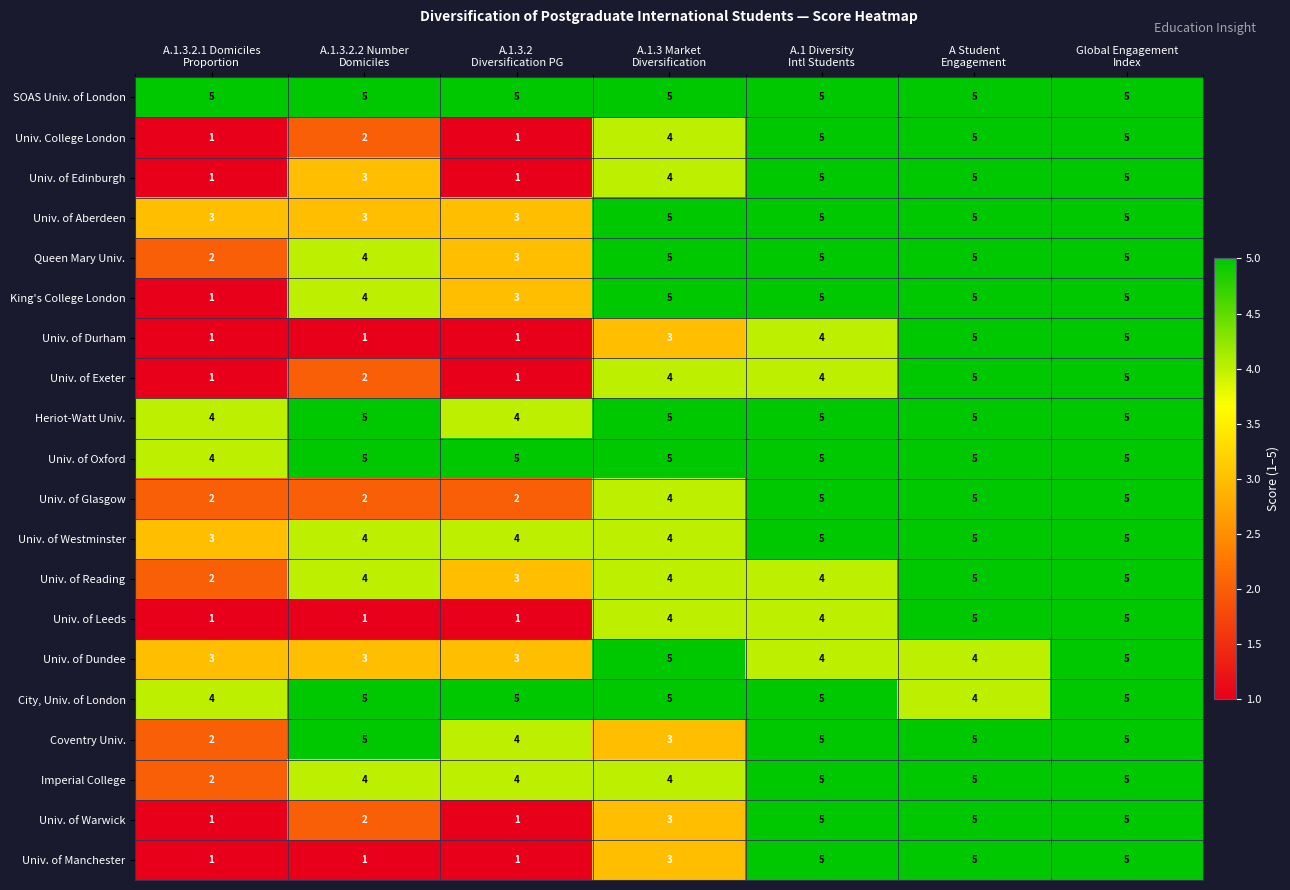

At which category is the sum across all series the highest?

Global Engagement
Index